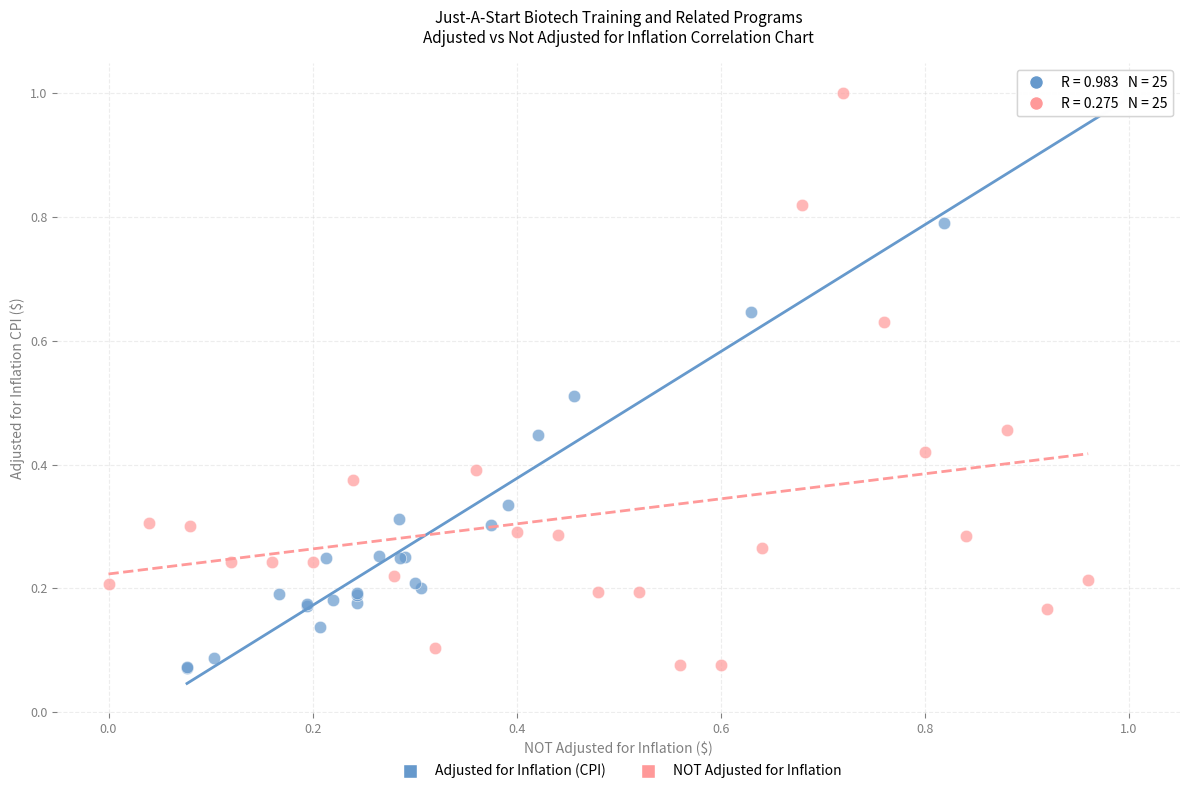

Which series has the largest Y range (max minus min)?

Adjusted for Inflation (CPI)